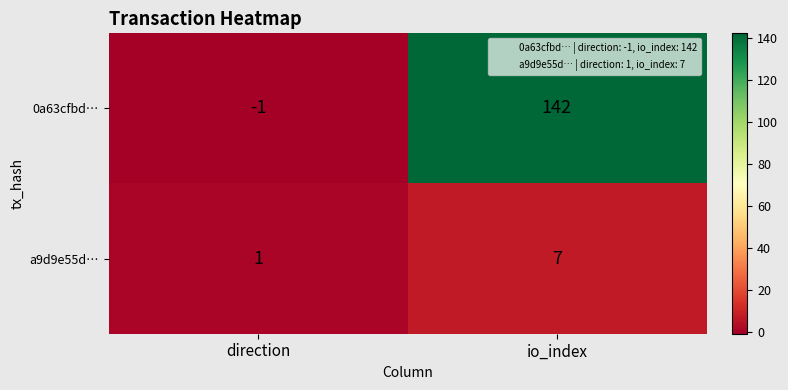

Reading left to right, extract all data points from this chart.

0a63cfbd…: direction=-1	io_index=142
a9d9e55d…: direction=1	io_index=7